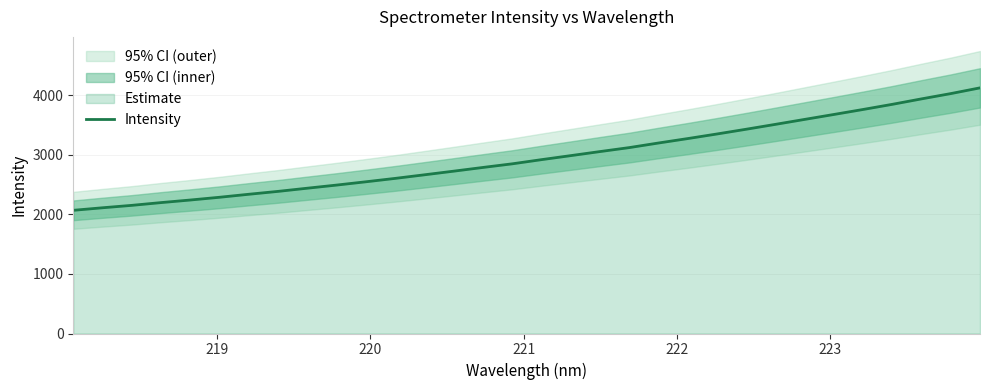

What is the maximum value shown in the chart?

4125.4